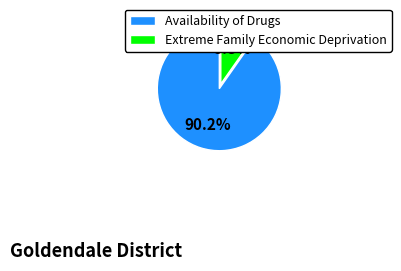

What is the smallest slice in the pie chart?

Extreme Family Economic Deprivation